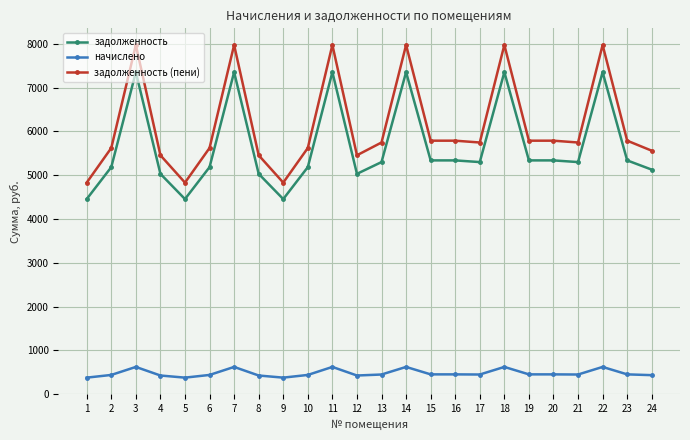

At which label does задолженность first exceed 5299?

3